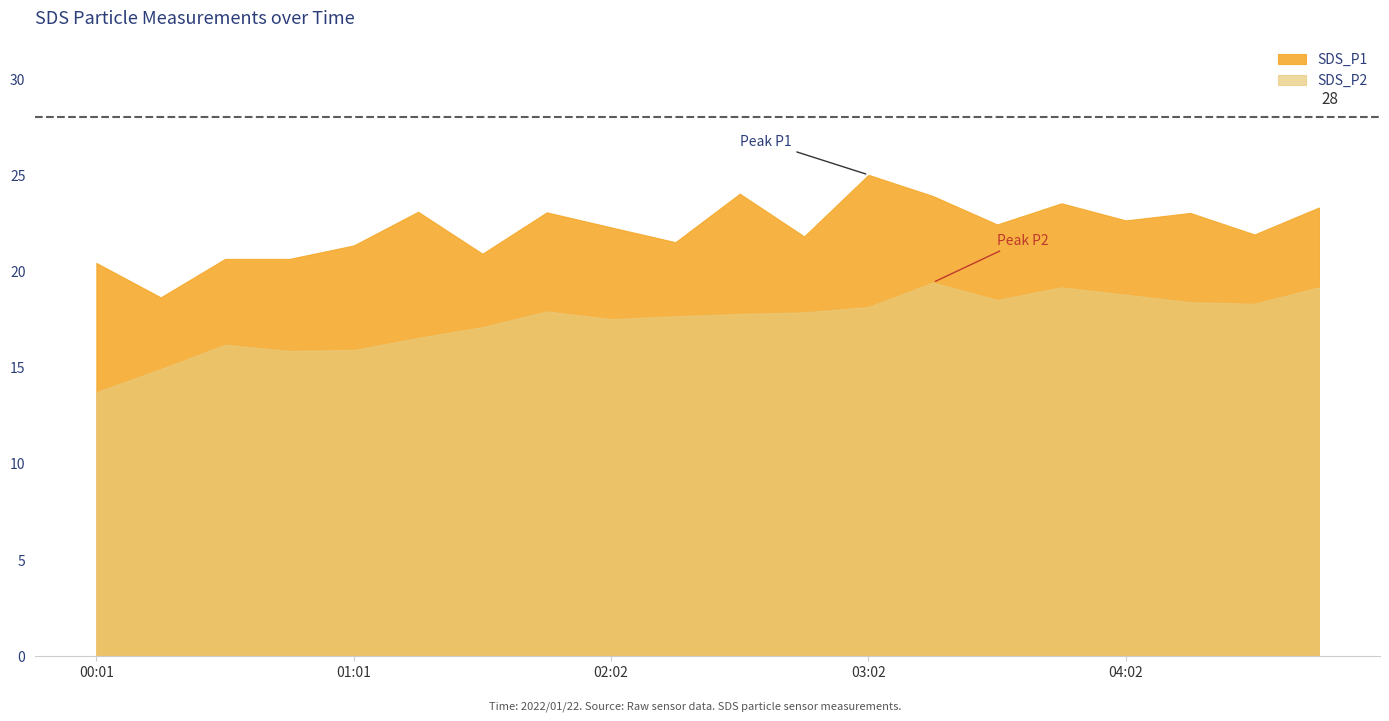

At how many categories does at least one series exceed 20?

19